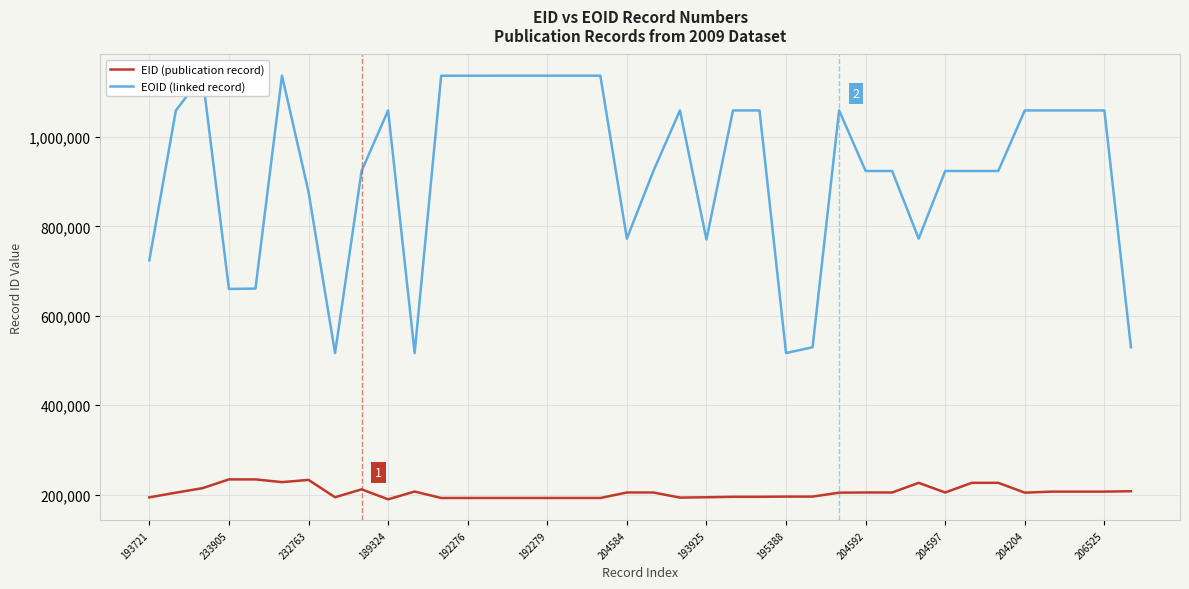

Which series has the widest spread of values?

EOID (linked record)